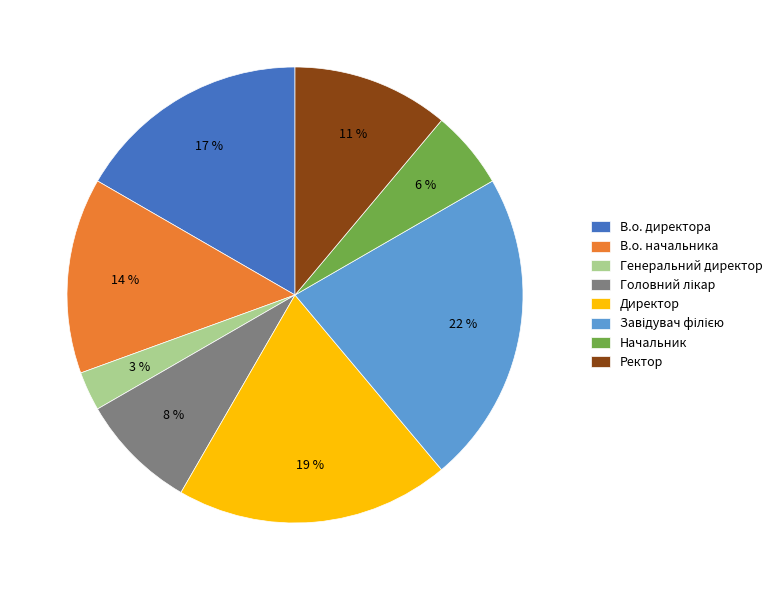

To the nearest percent, what is the average slice percentage?

12%